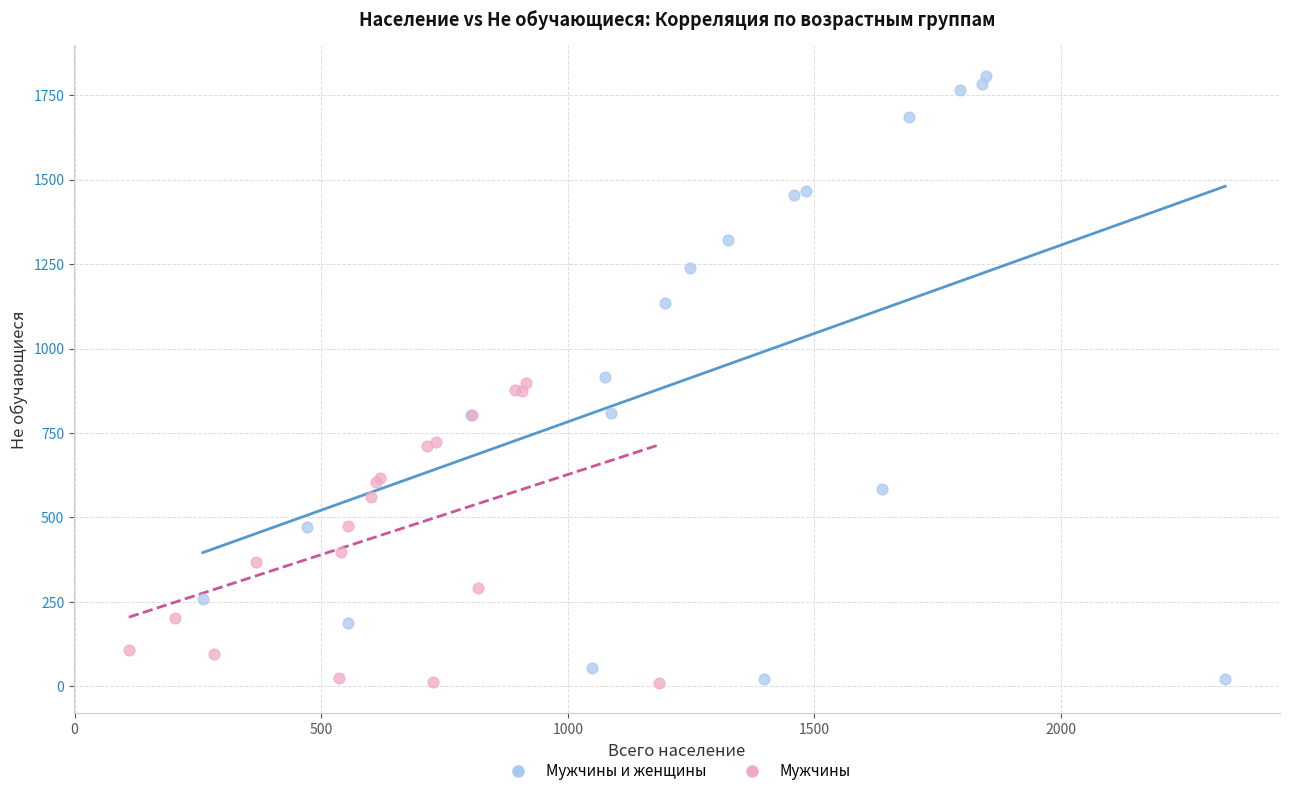

Which series contains the highest Y value?

Мужчины и женщины